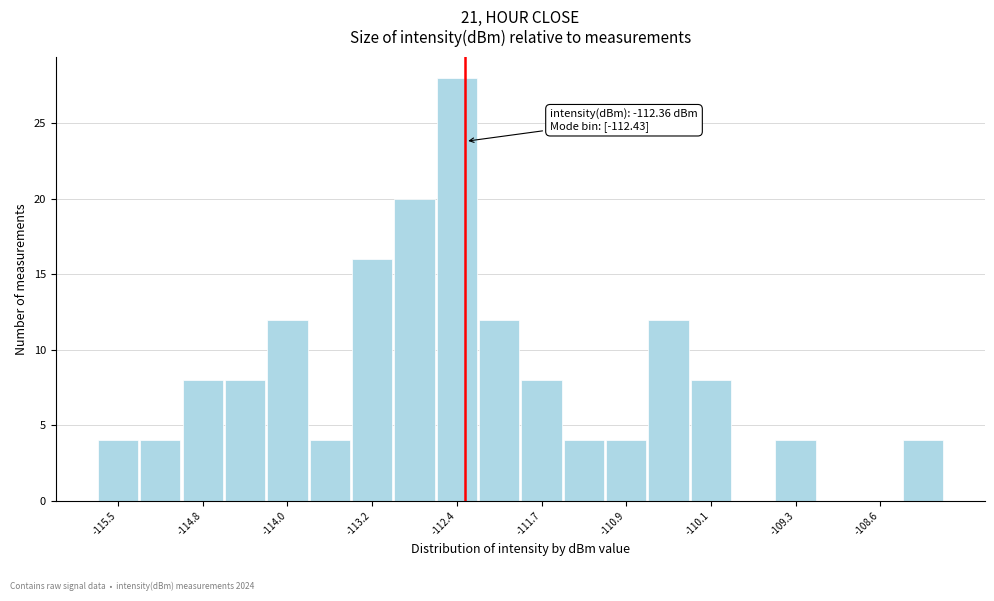

Read against the x-axis, roughly where is the centre of the tallest bar?

-112.4